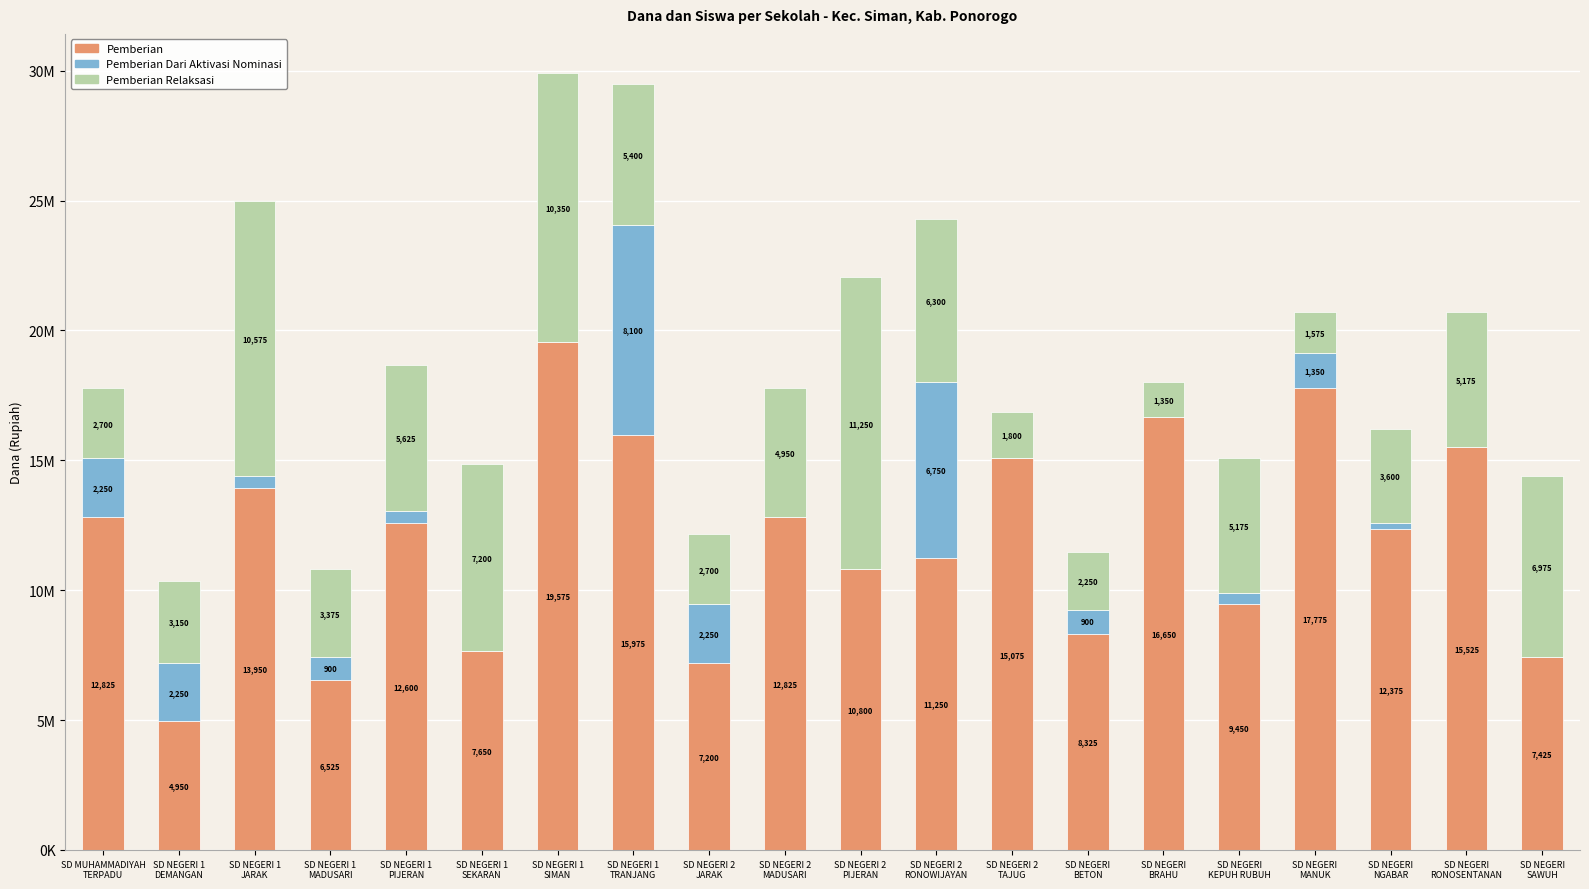

Read the Pemberian Dari Aktivasi Nominasi value at SD NEGERI
KEPUH RUBUH, to the nearest 10.

450000